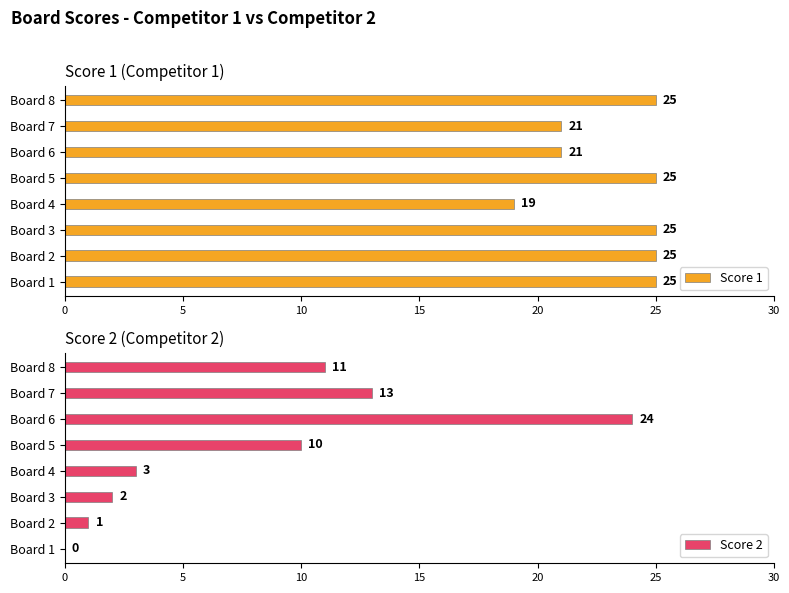

What is the value of the Score 1 bar at the 4th from the left?

19